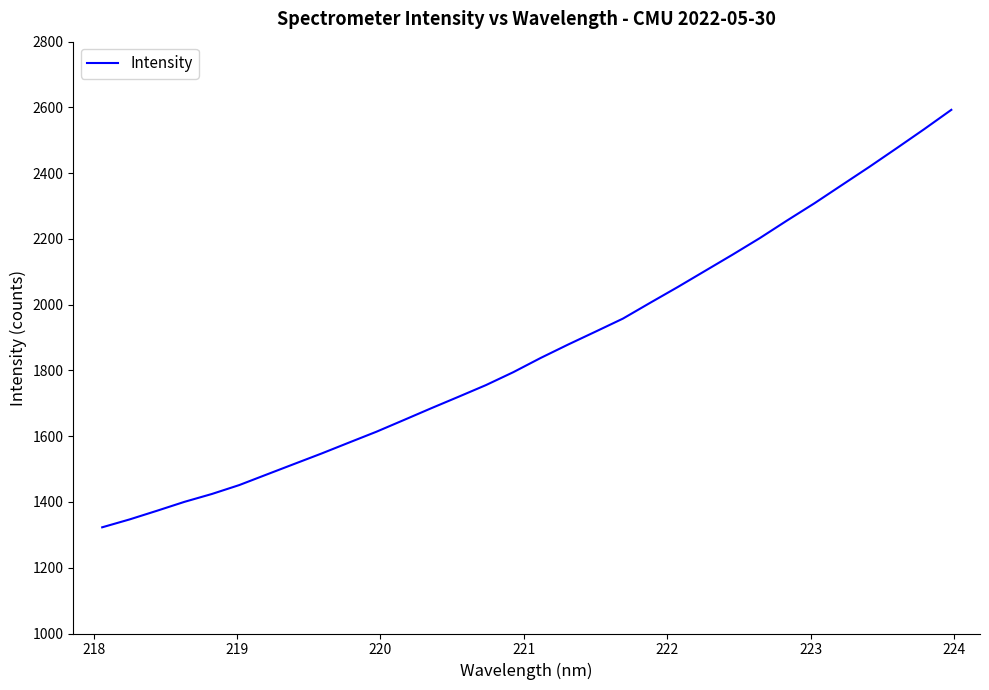

What is the difference between the maximum and minimum values?

1269.7